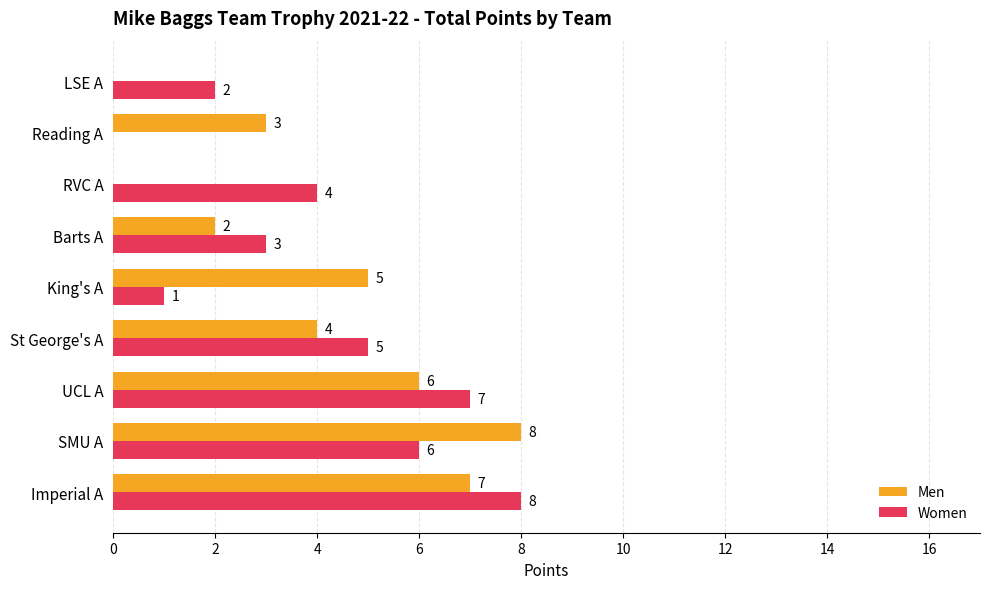

What is the sum of all Men values?

35